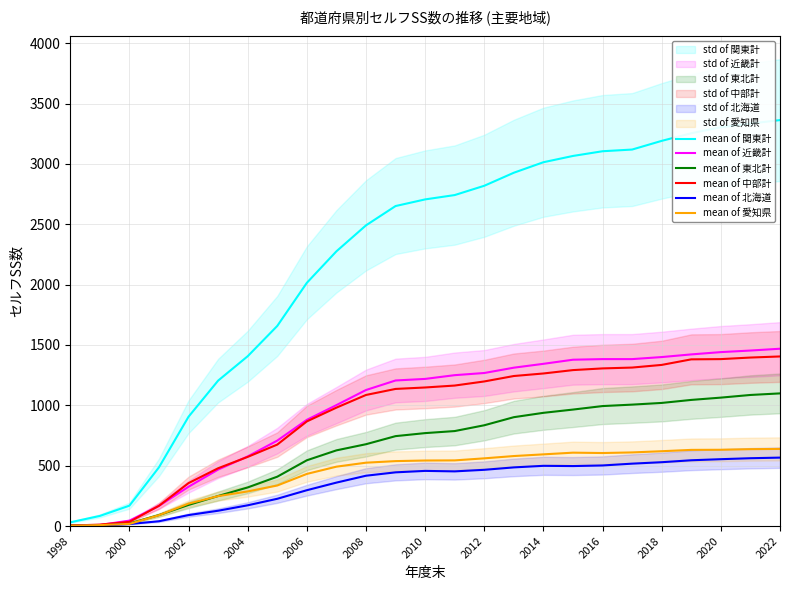

The mean of 関東計 series shows 3105 at 2016. True or false?

True